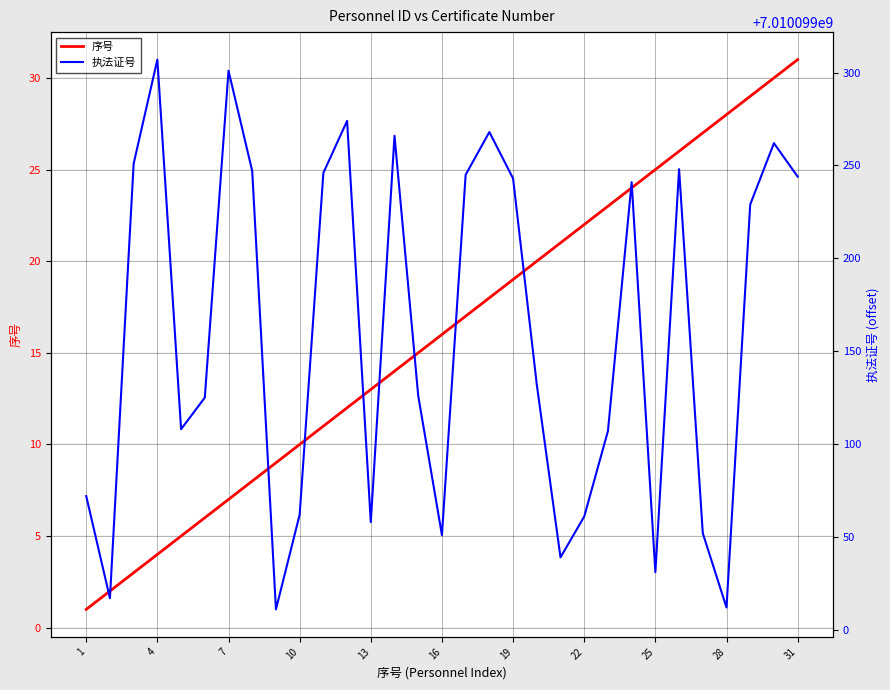

At how many categories does at least one series exceed 554471981?

31